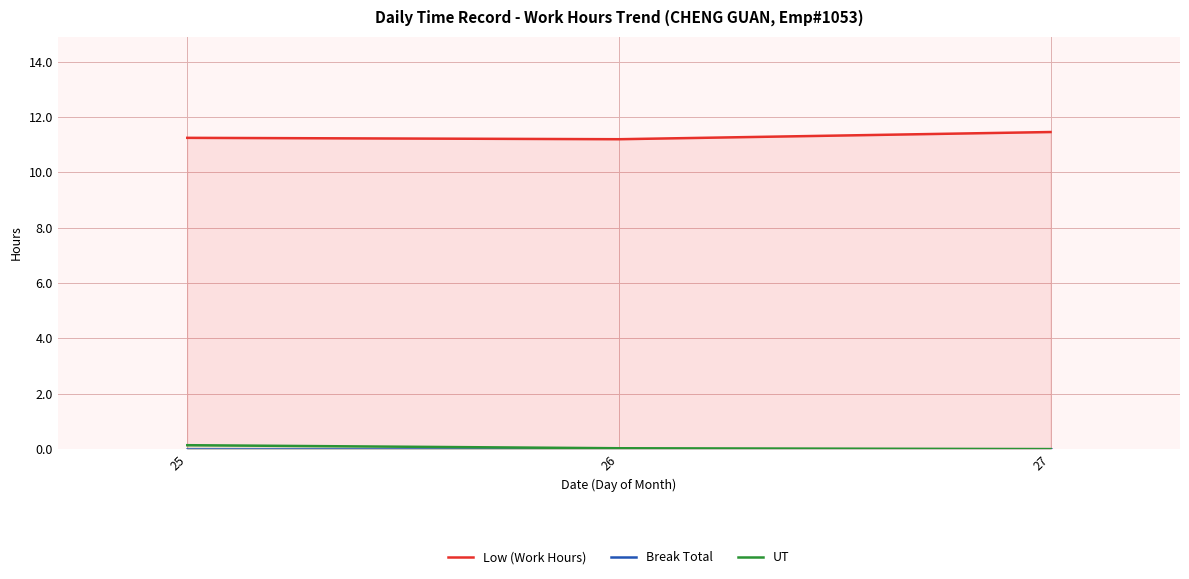

Where is UT nearest to the value 0?

27